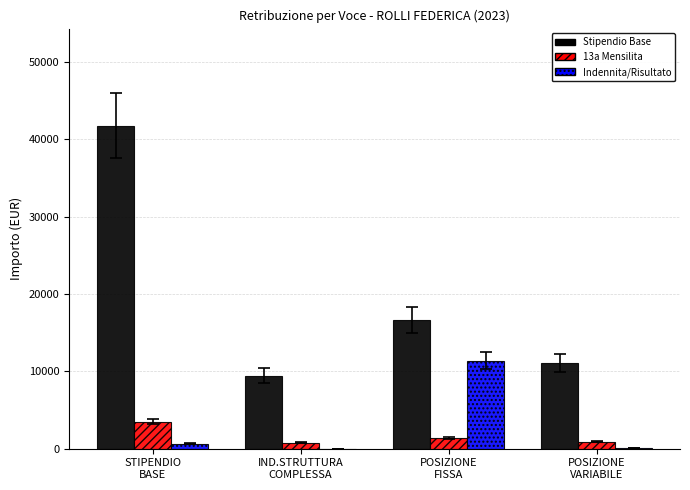

At which category is the sum across all series the highest?

STIPENDIO
BASE